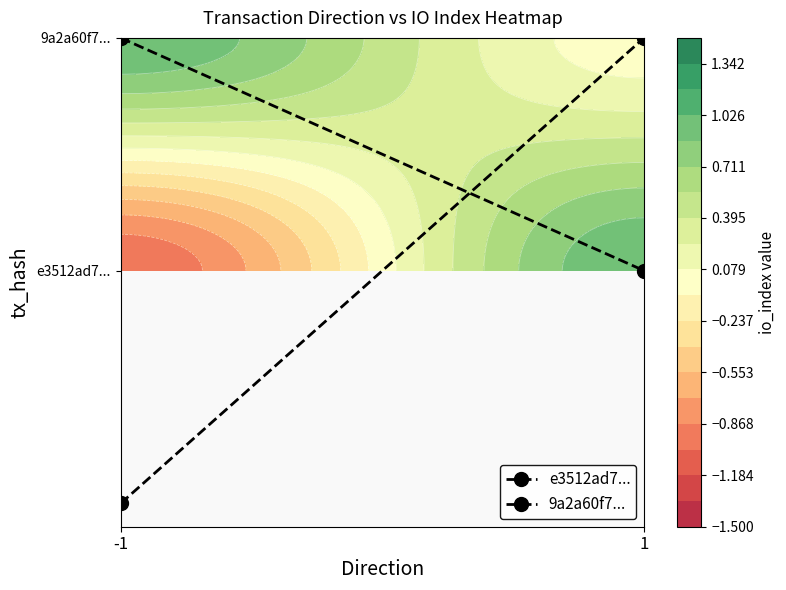

Which series has the largest total across all categories?

9a2a60f7...